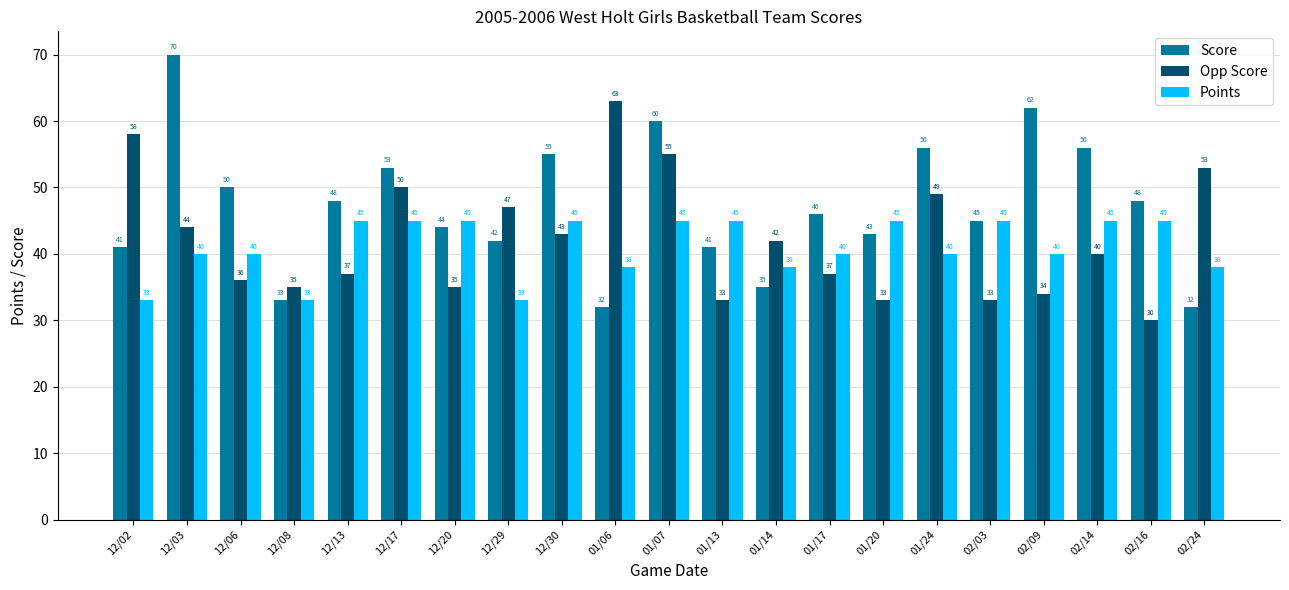

What are all the series names shown in the legend?

Score, Opp Score, Points